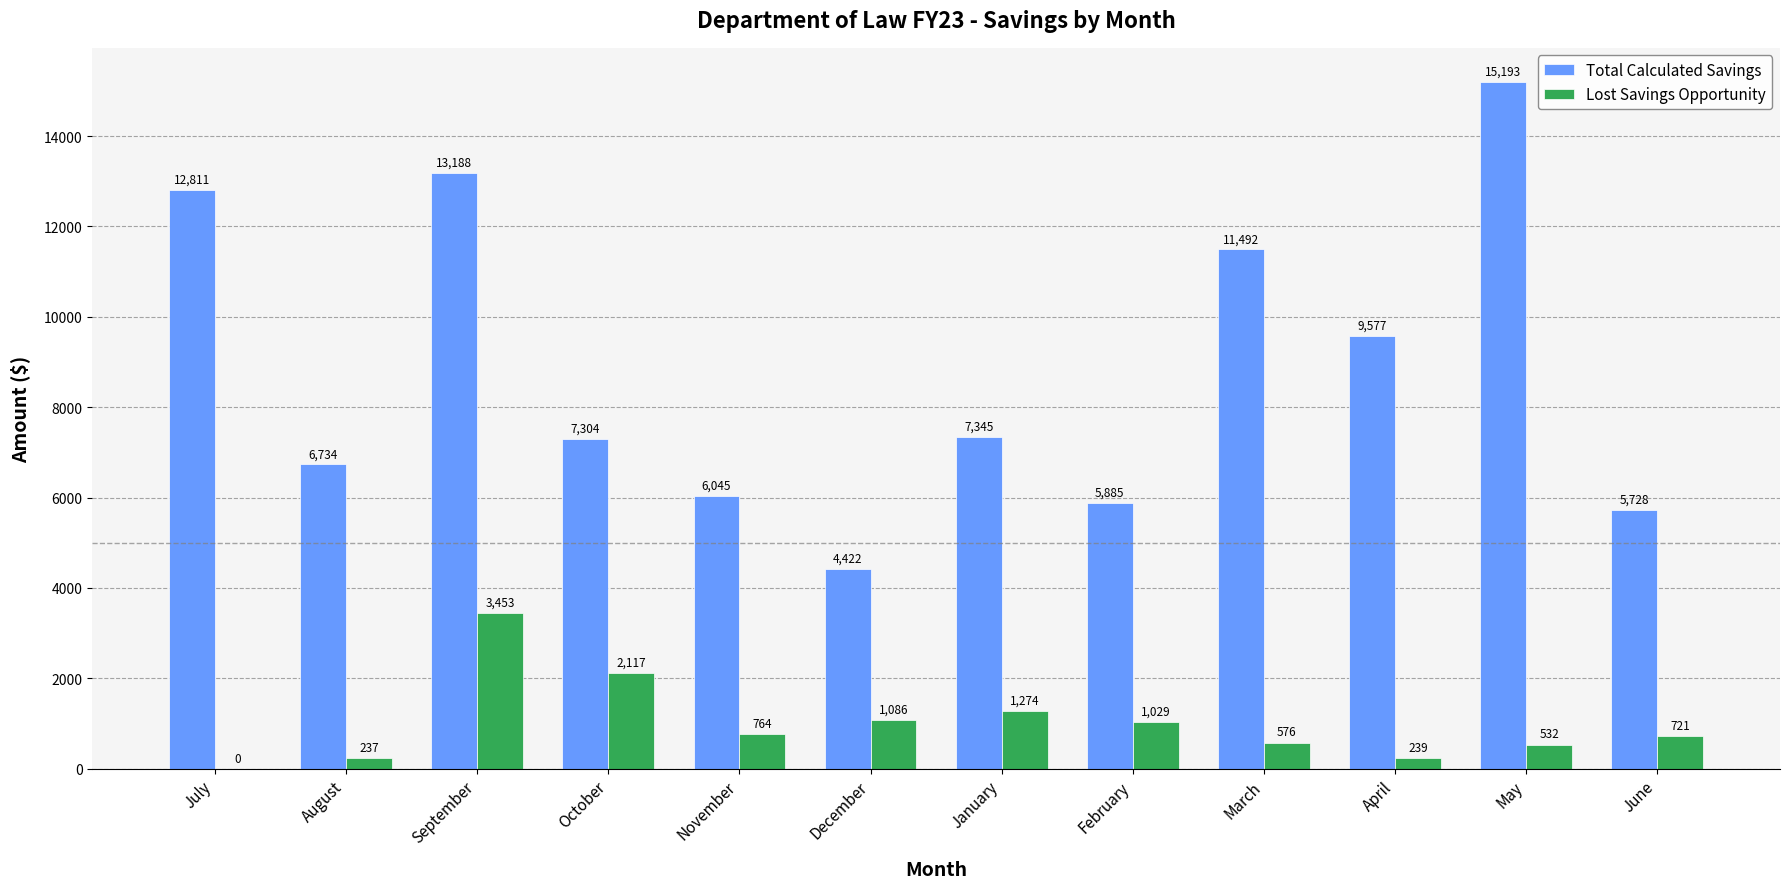

Does the chart contain stacked bars?

No